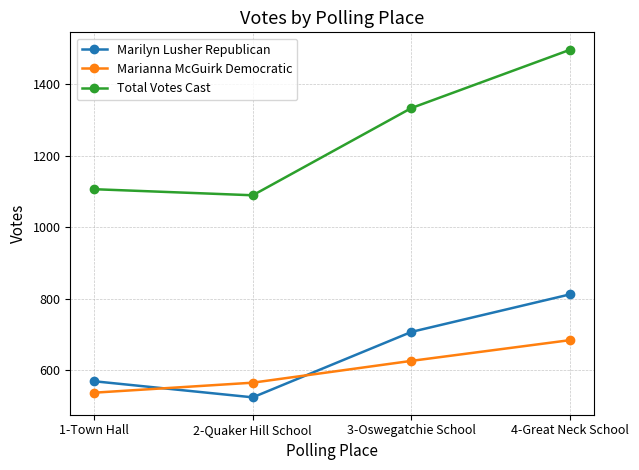

What is the smallest value displayed?

524